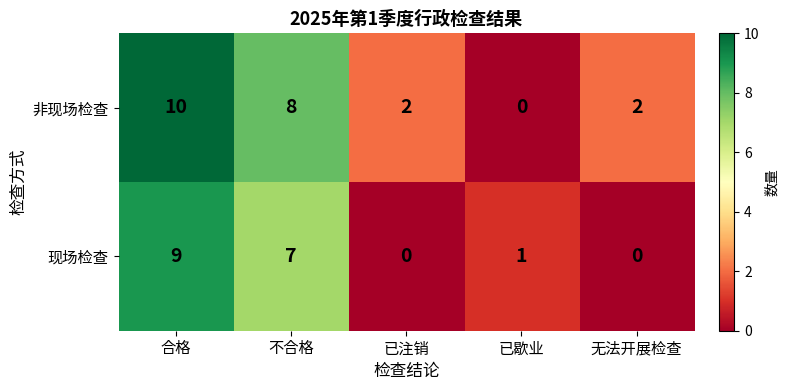

Reading right to left, transcribe all the data shown in this chart.

非现场检查: 无法开展检查=2	已歇业=0	已注销=2	不合格=8	合格=10
现场检查: 无法开展检查=0	已歇业=1	已注销=0	不合格=7	合格=9